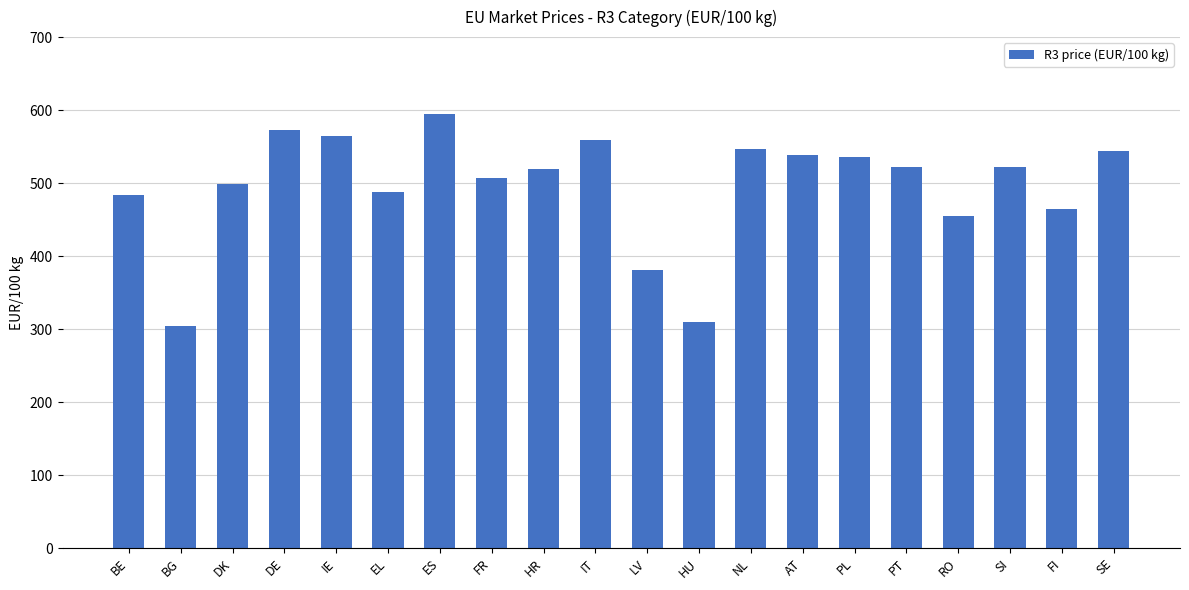

Which category has the highest value across all series?

ES